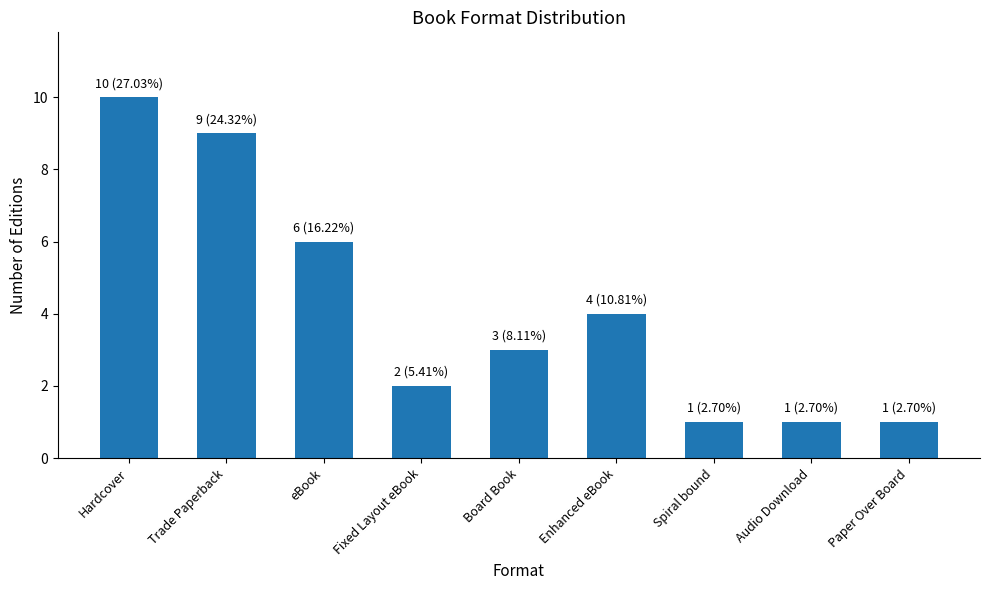

How many values are below 3?

4